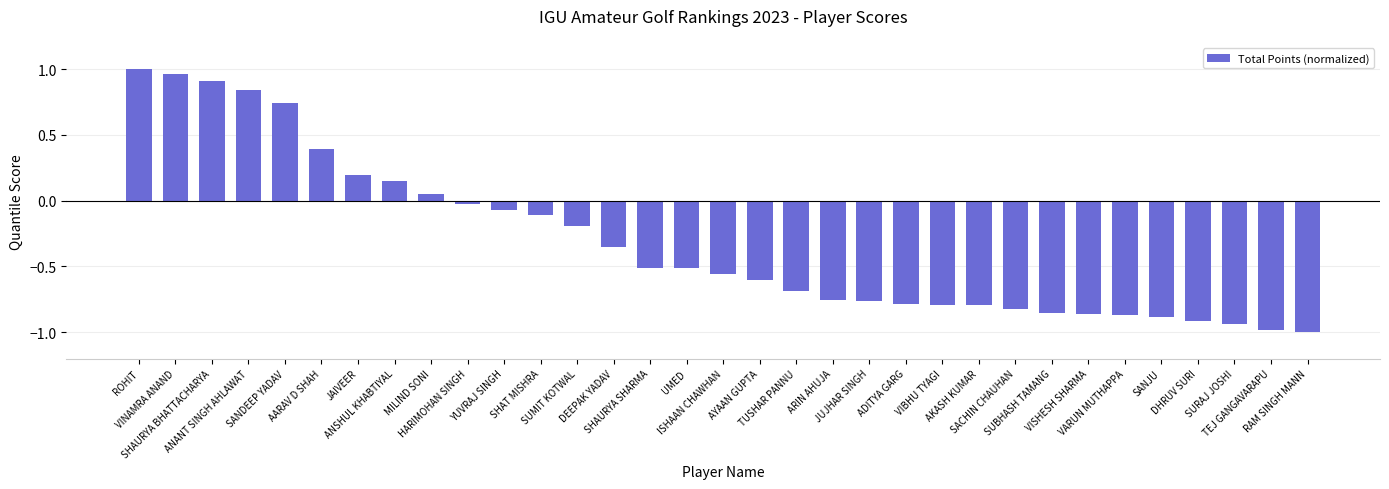

What is the difference between the maximum and minimum values?

2.0